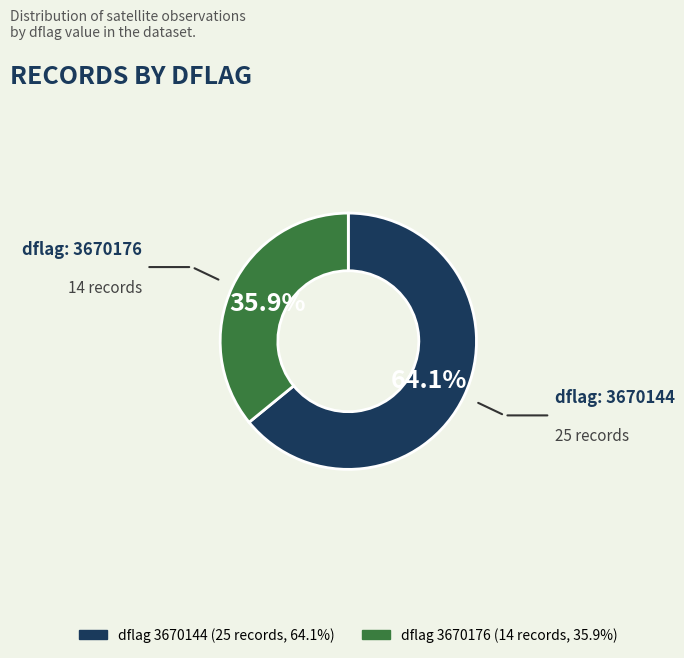

How many slices are in this pie chart?

2